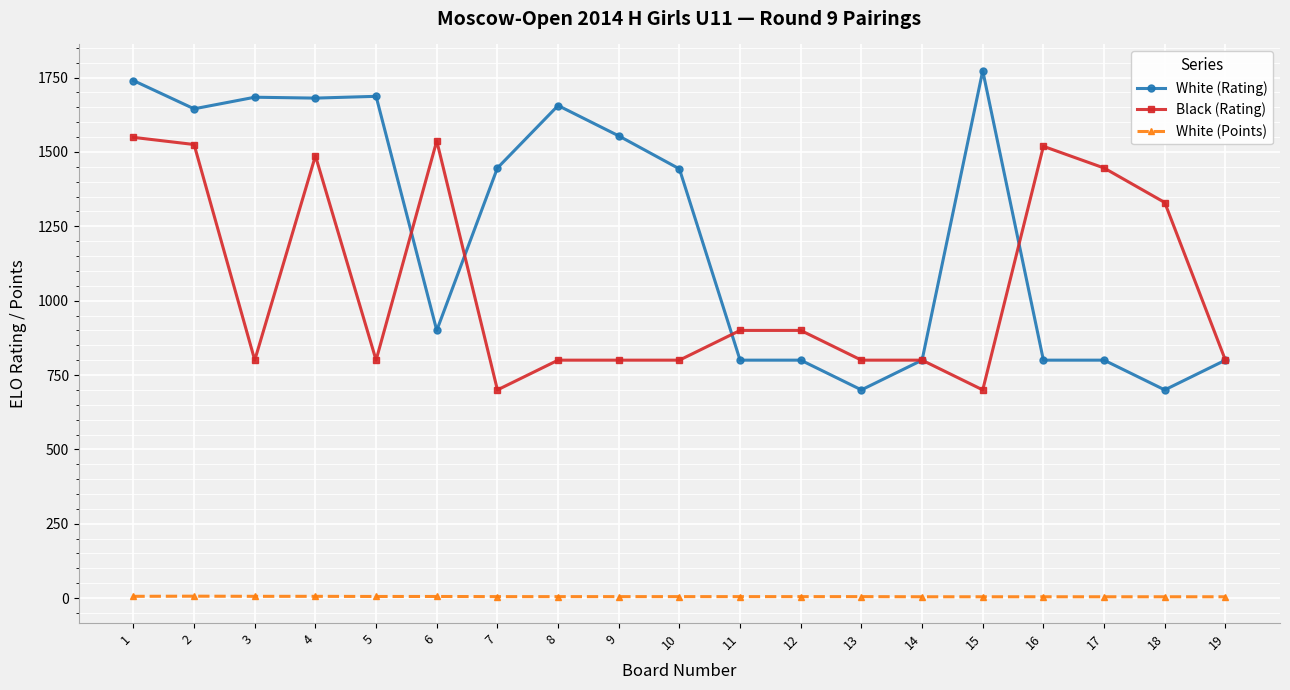

What is the maximum value shown in the chart?

1773.0